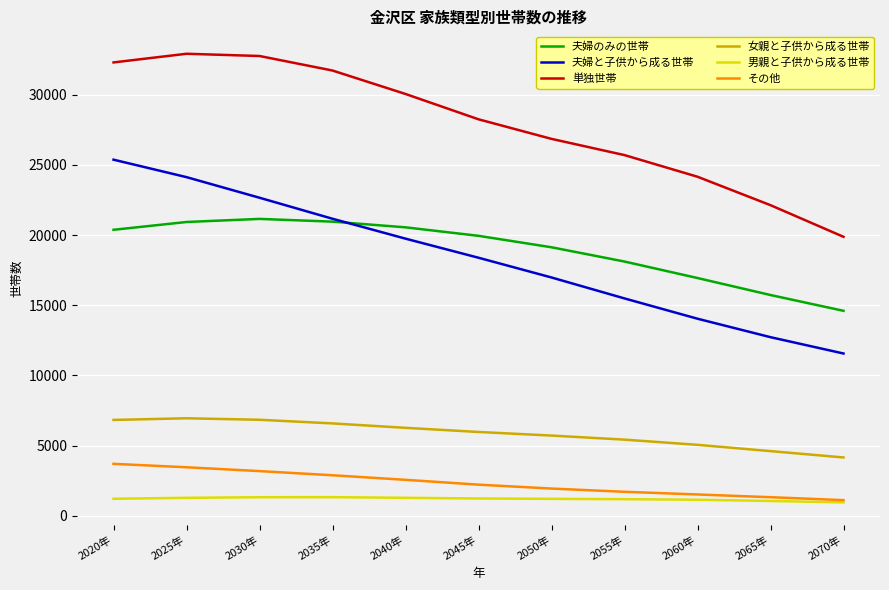

At how many categories does at least one series exceed 1068?

11